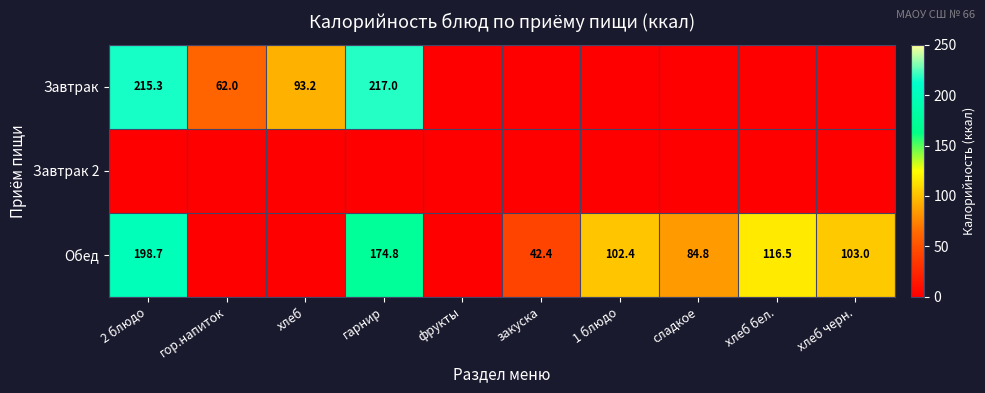

Is it true that Обед equals 84.8 at сладкое?

True